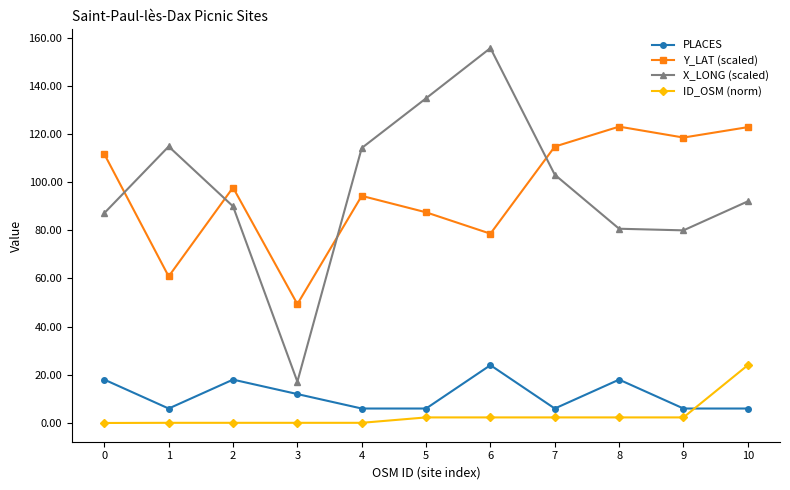

Is it true that X_LONG (scaled) equals 50.6 at 0?

False